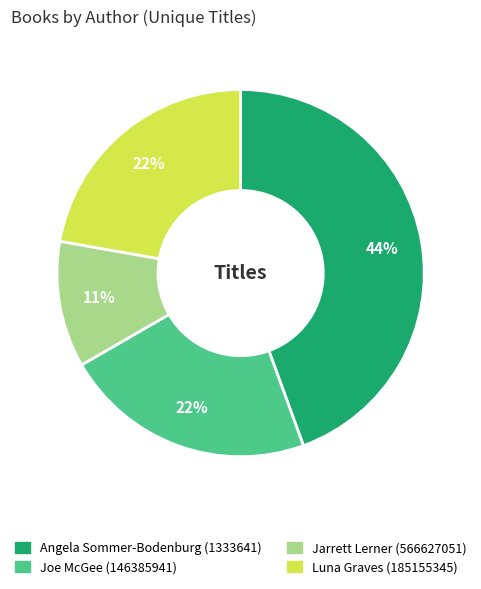

Which has a higher value, Joe McGee (146385941) or Angela Sommer-Bodenburg (1333641)?

Angela Sommer-Bodenburg (1333641)